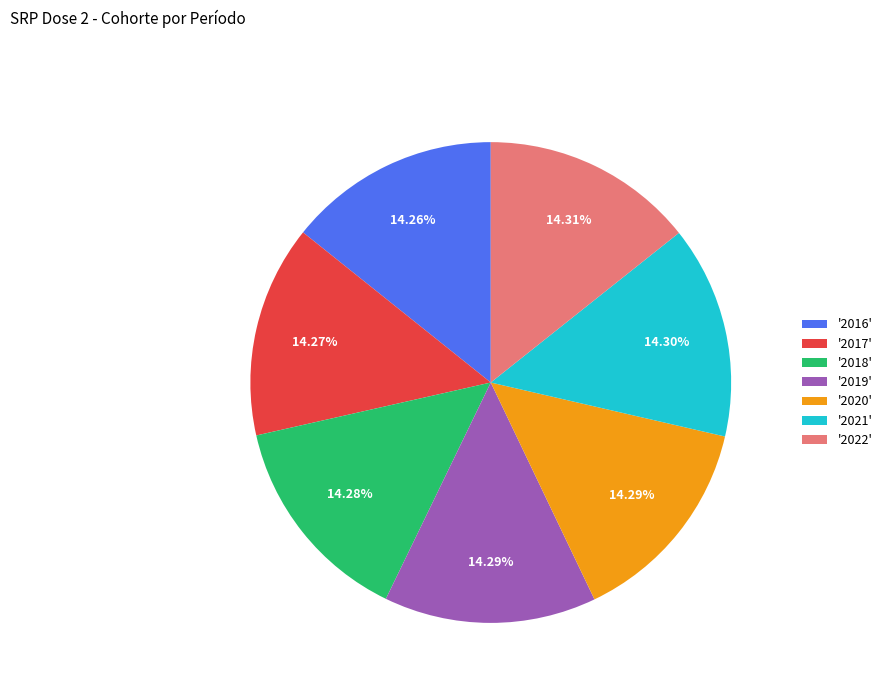

Approximately how many times larger is the value at '2018' compared to '2019'?

1.0